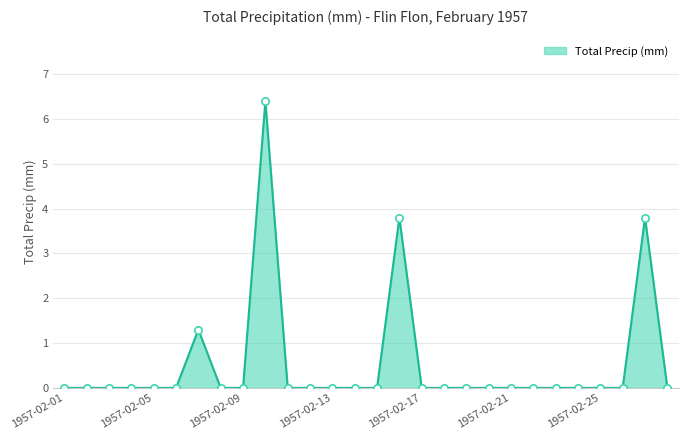

What is the greatest value displayed?

6.4